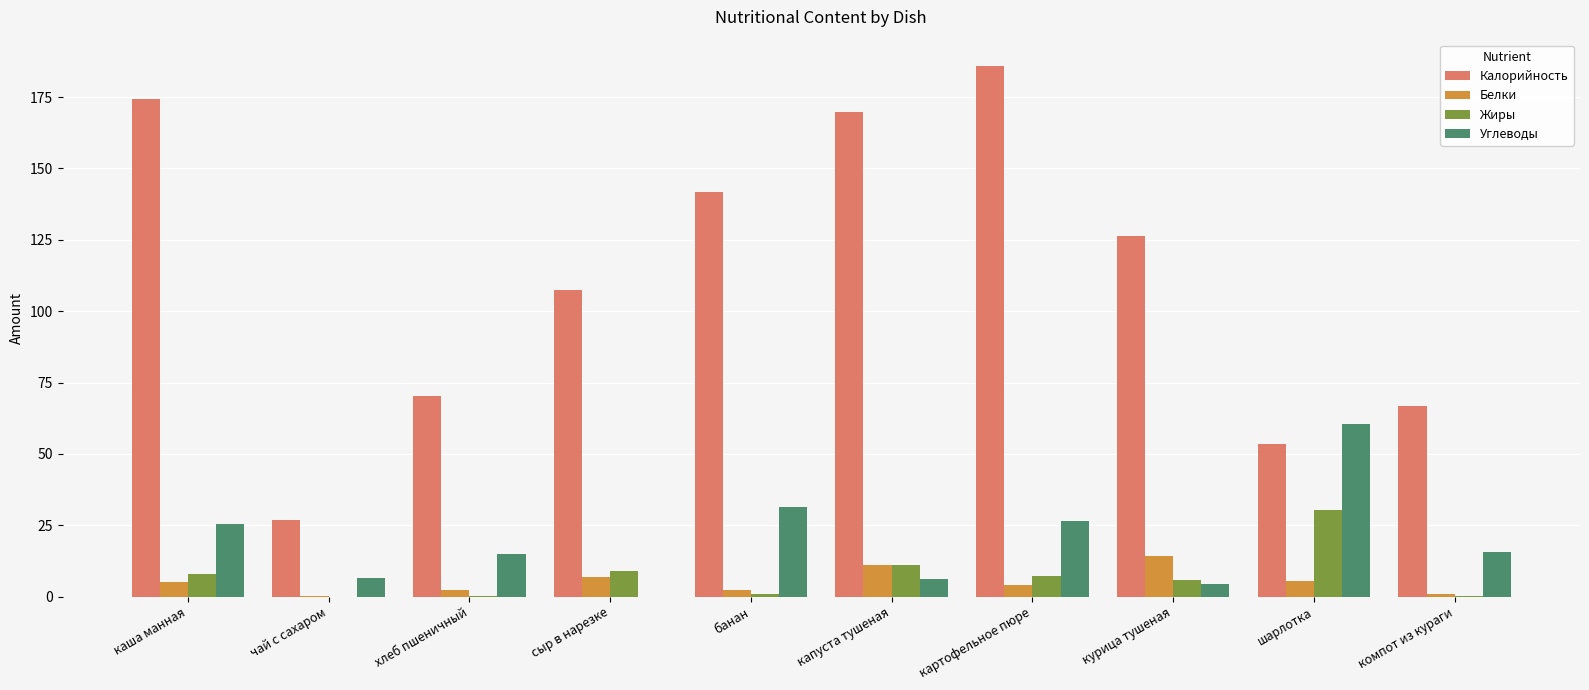

True or false: Жиры has a value of 0.1 at компот из кураги.

True